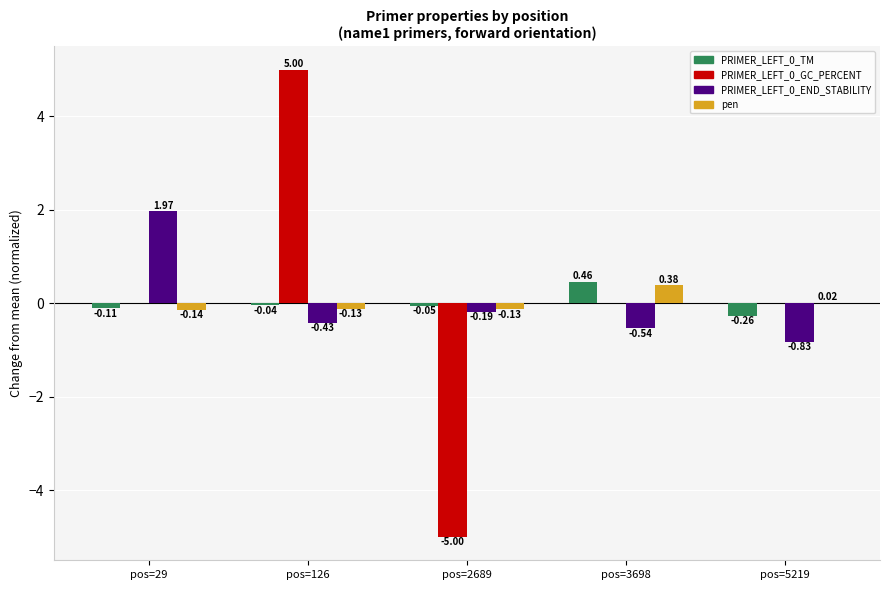

Is the value of PRIMER_LEFT_0_END_STABILITY at pos=5219 greater than the value of pen at pos=5219?

No